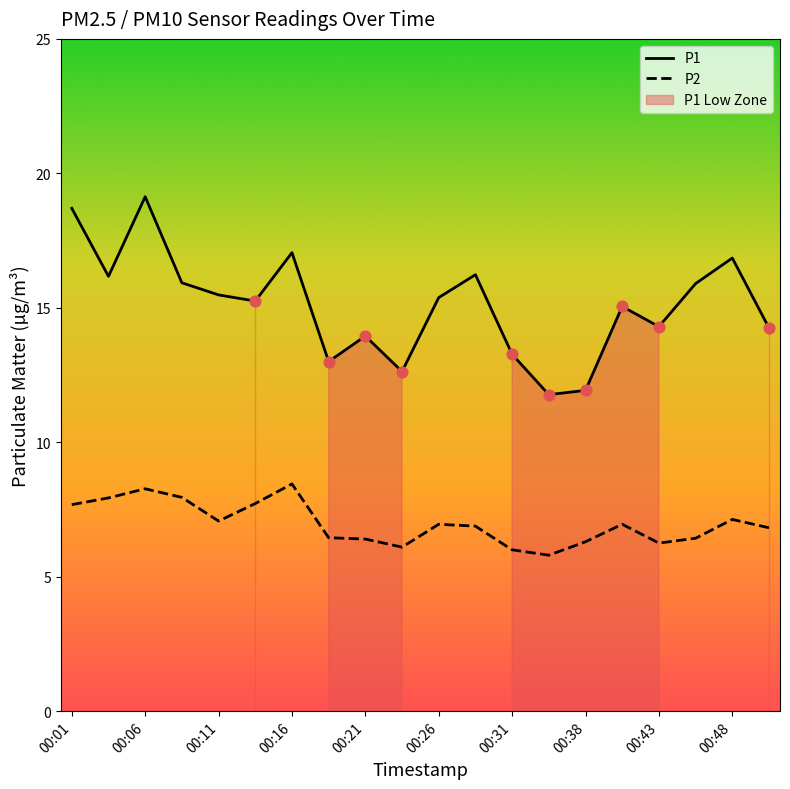

At how many categories does at least one series exceed 10?

20